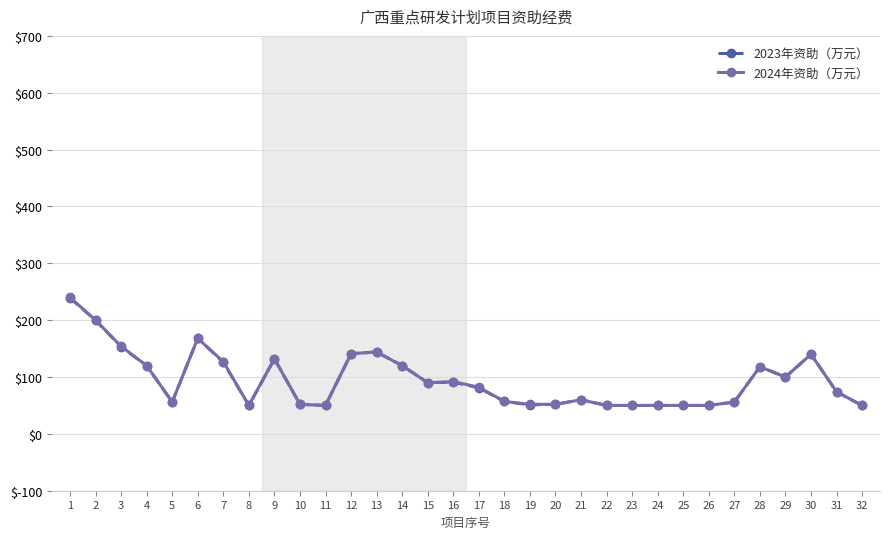

What is the total value across all series at 28?

236